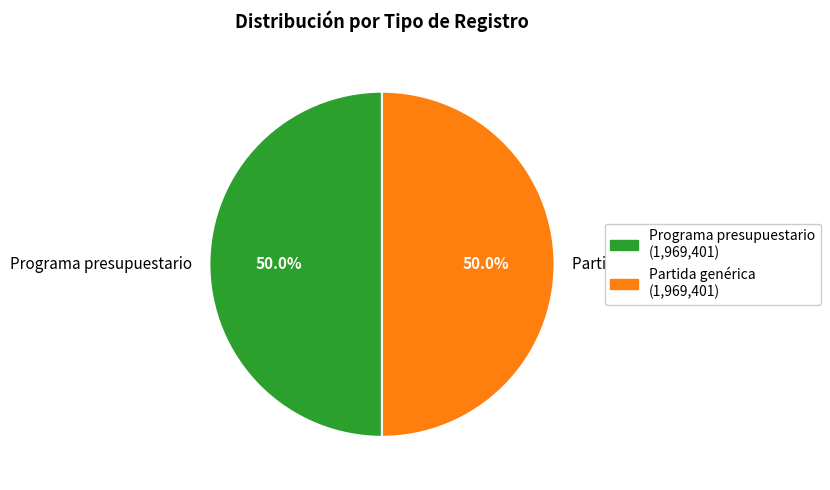

Approximately how many times larger is the value at Programa presupuestario compared to Partida genérica?

1.0